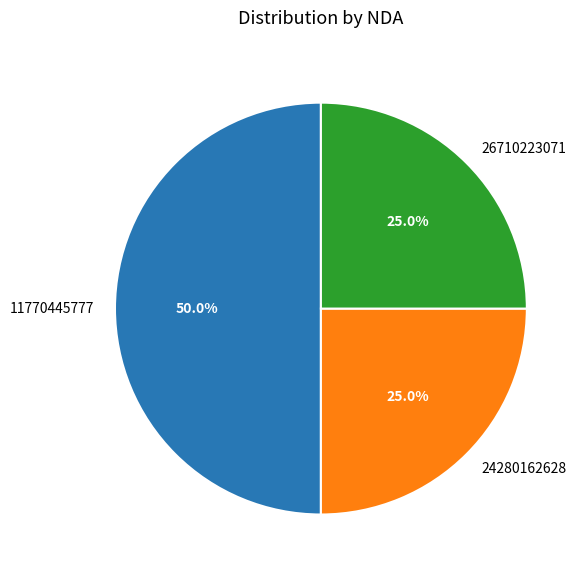

Combined, what portion of the pie is 11770445777 and 24280162628?

75.0%